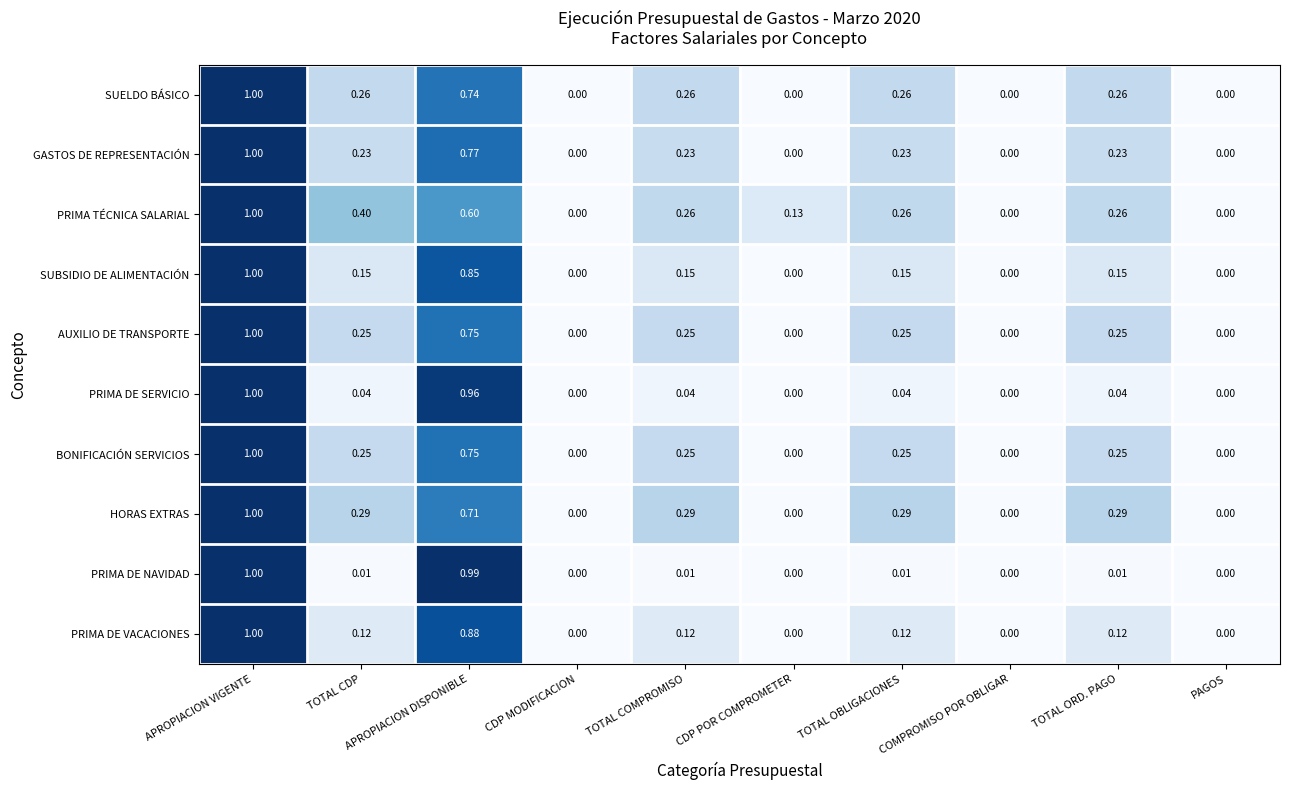

Which series changed the most between APROPIACION DISPONIBLE and PAGOS?

PRIMA DE NAVIDAD